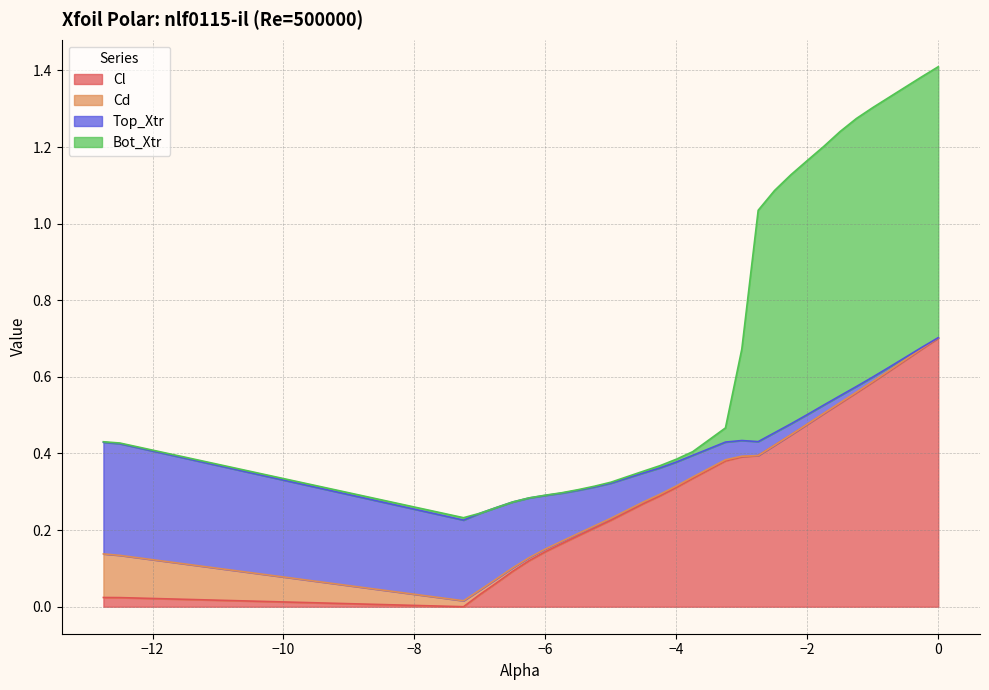

How many data points does each series have?

30